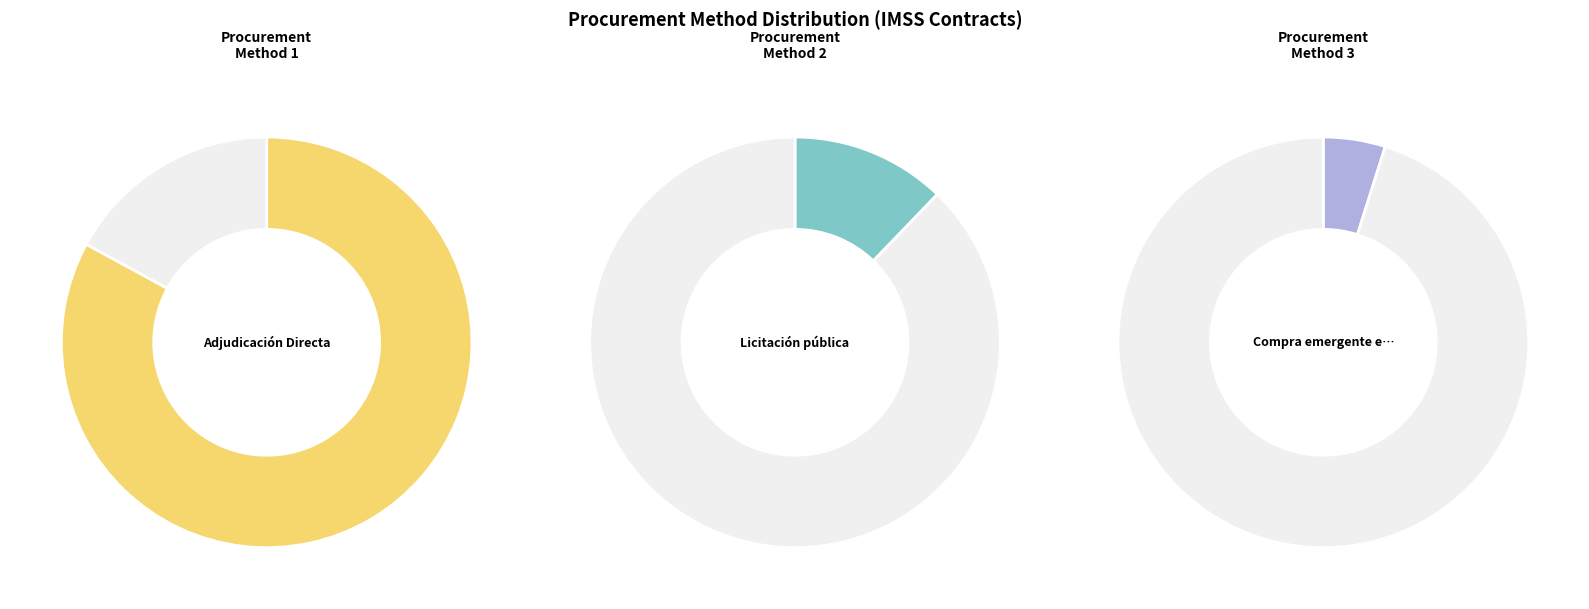

Which category accounts for the majority?

Adjudicación Directa